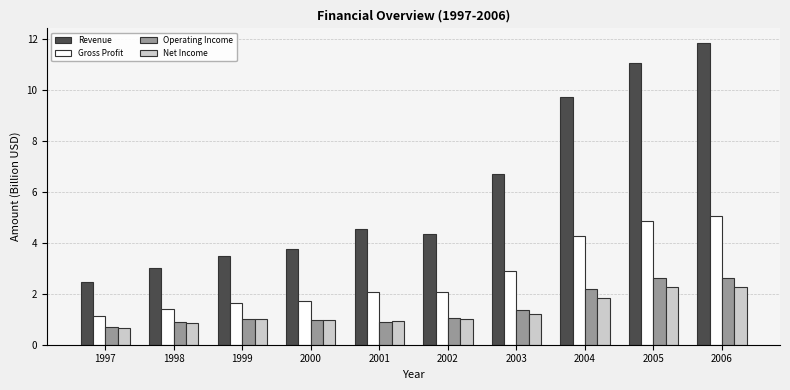

The value of Operating Income at 2003 is 1.4. True or false?

True